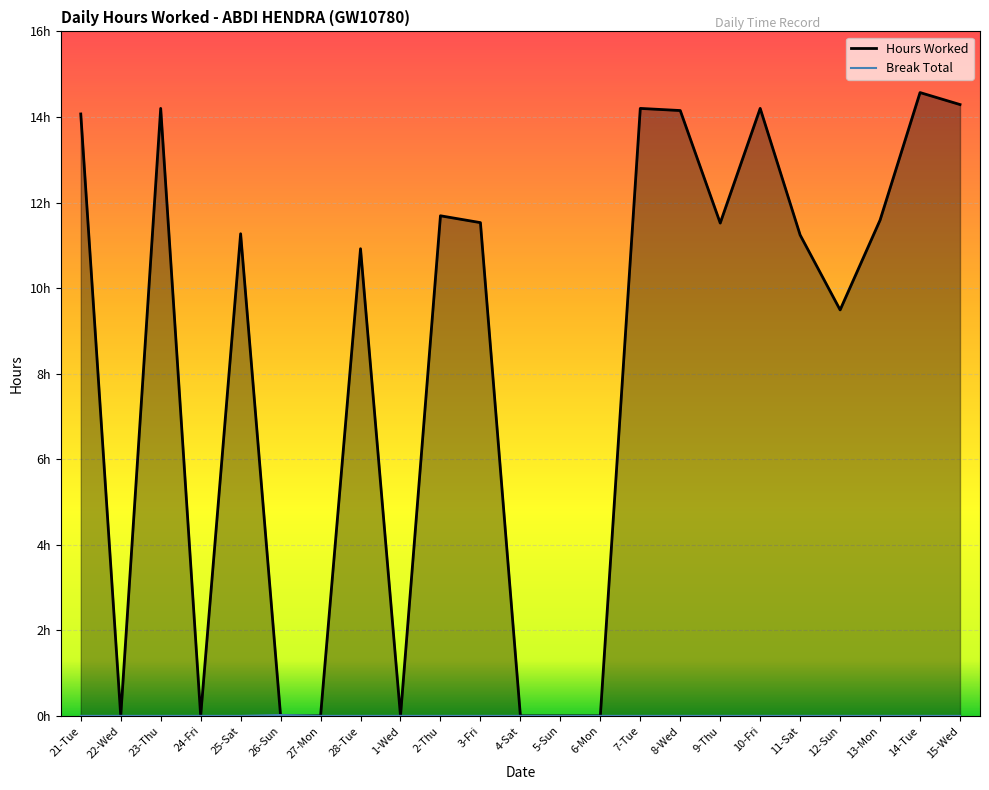

What is the average value of the Hours Worked series?

8.2